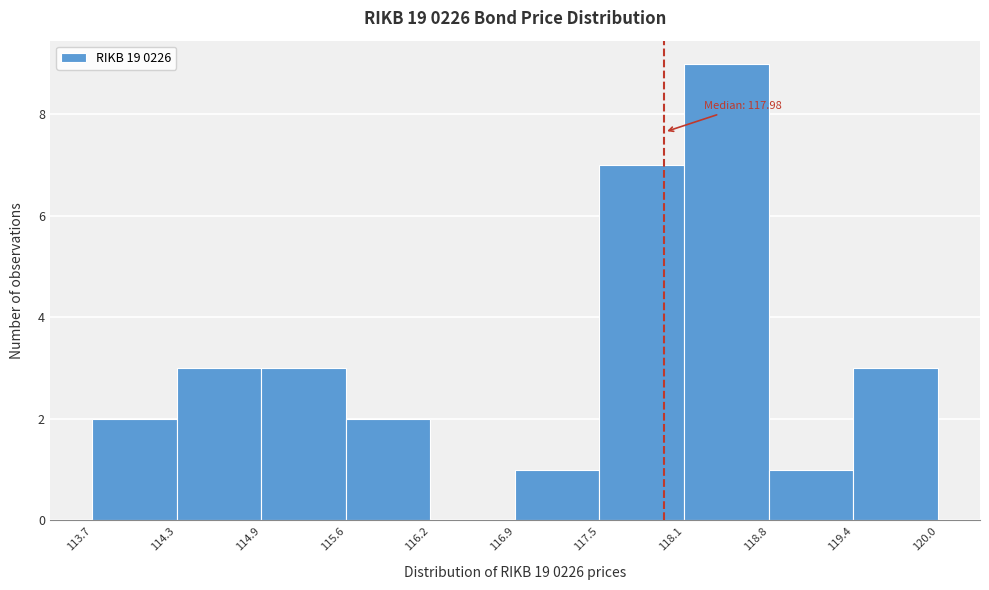

Which range on the x-axis has the tallest bar?

118.1 to 118.8